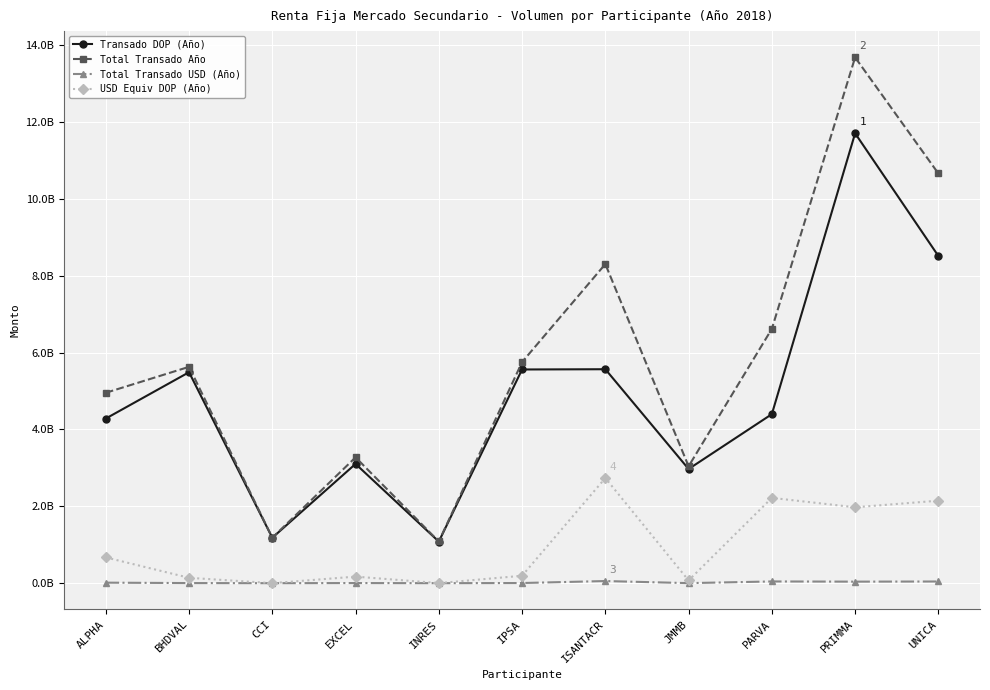

What is the total value across all series at CCI?

2365496906.5